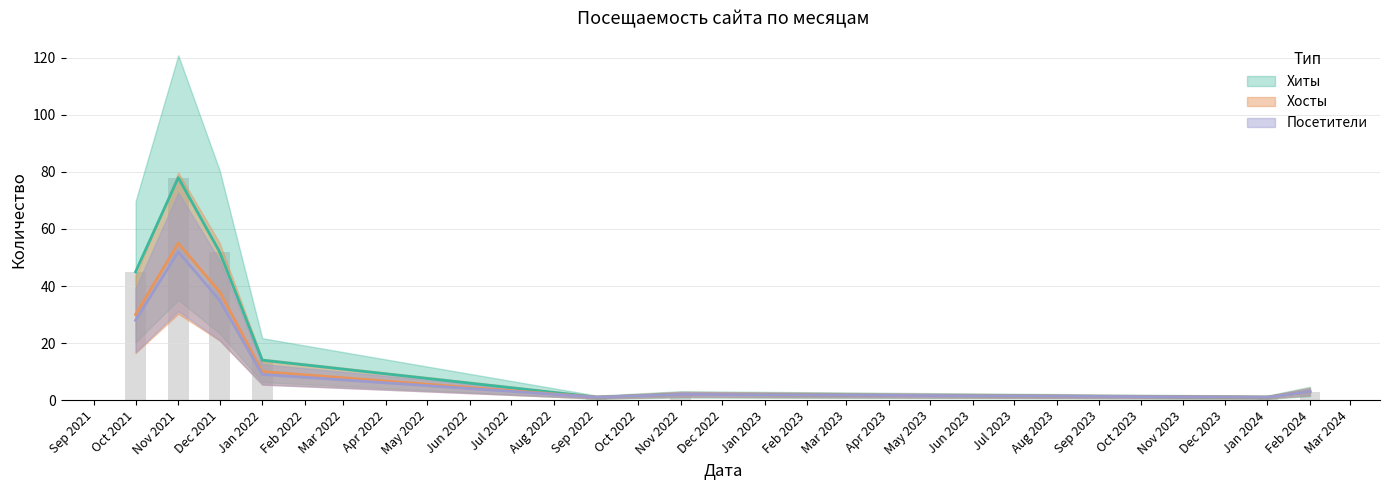

Where does the Хиты series first go above 14?

Oct 2021